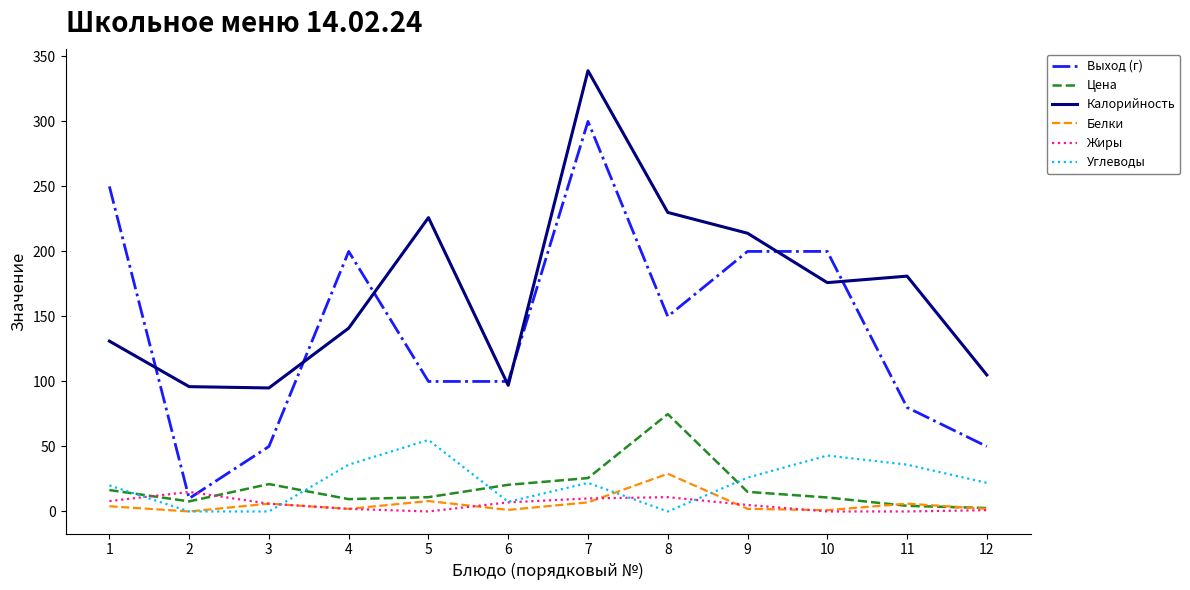

What is the spread (max minus min) of values at 5?

226.0